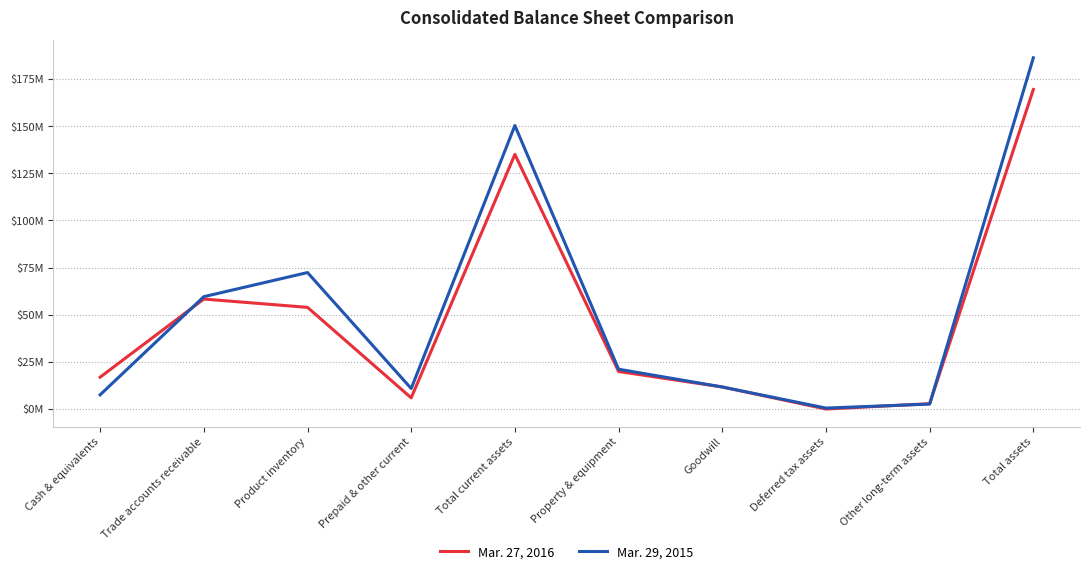

The Mar. 27, 2016 series shows 30270121 at Trade accounts receivable. True or false?

False